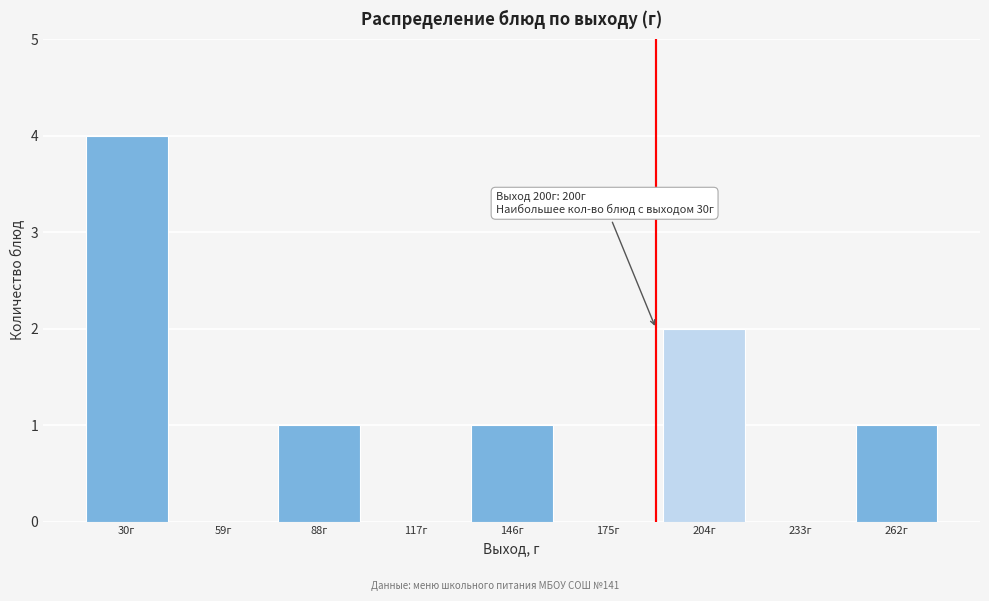

Reading left to right, transcribe all the data shown in this chart.

30г=4	59г=0	88г=1	117г=0	146г=1	175г=0	204г=2	233г=0	262г=1